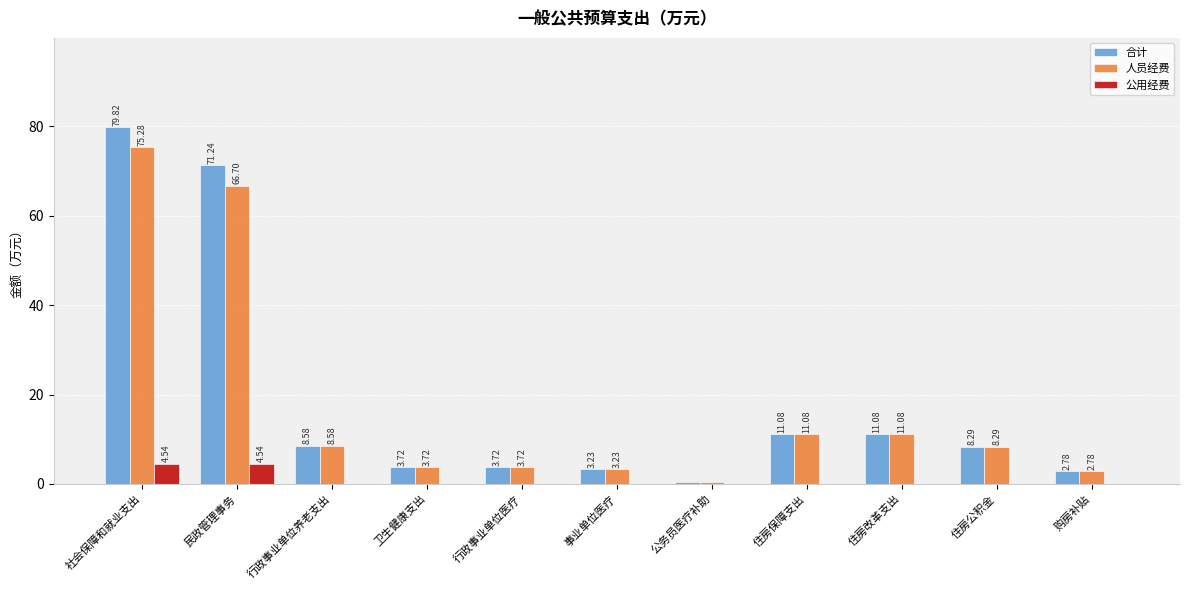

What is the sum of all 人员经费 values?

195.0